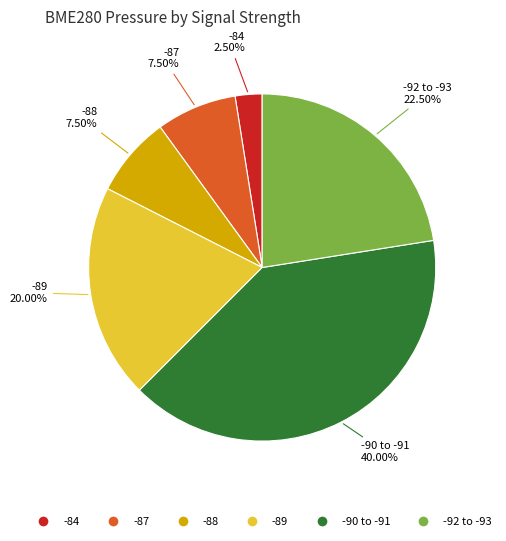

How many segments does this pie chart have?

6